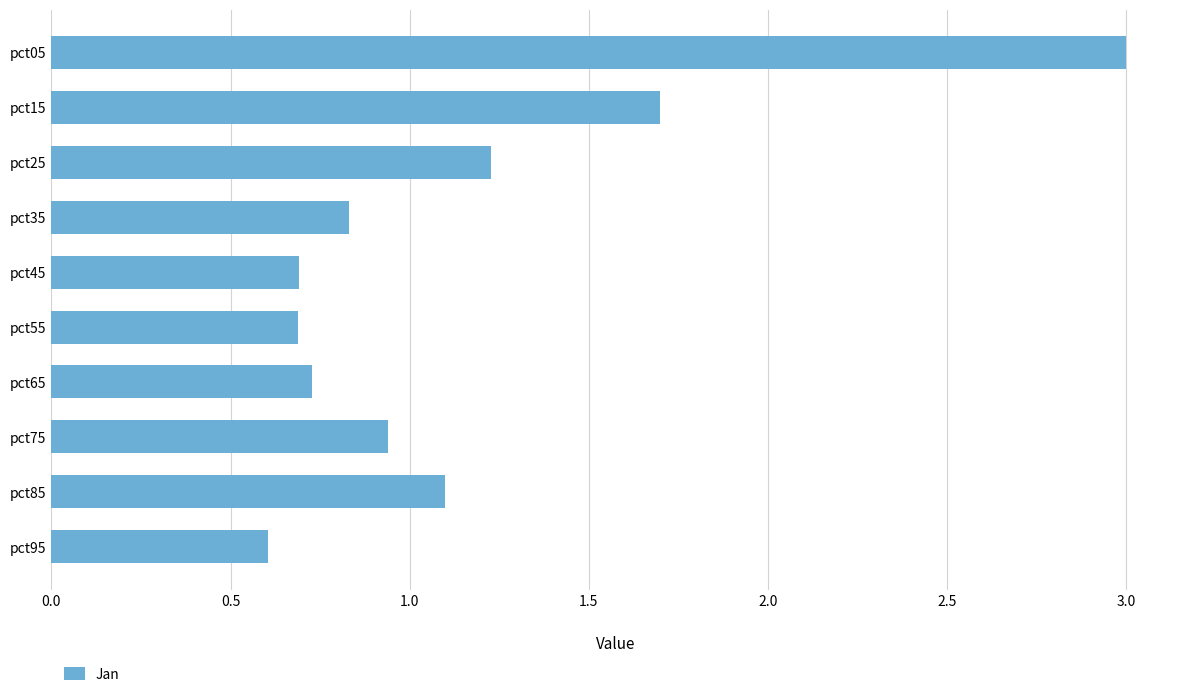

Is it true that the value at pct95 is 1.0?

False